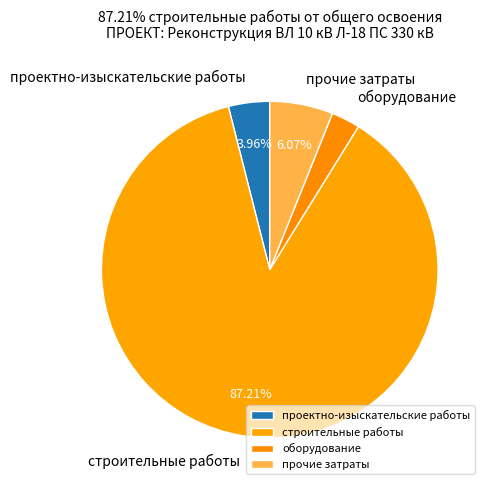

Count the number of slices in the pie.

4